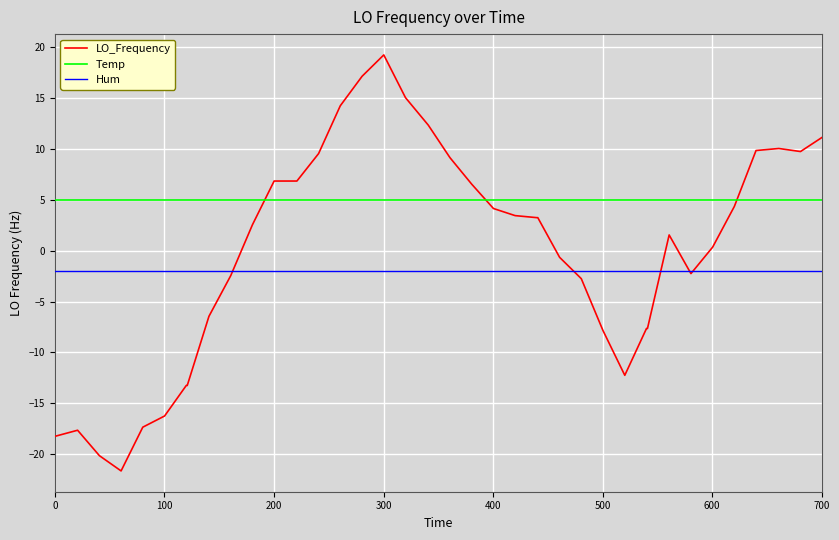

What is the maximum value shown in the chart?

19.3